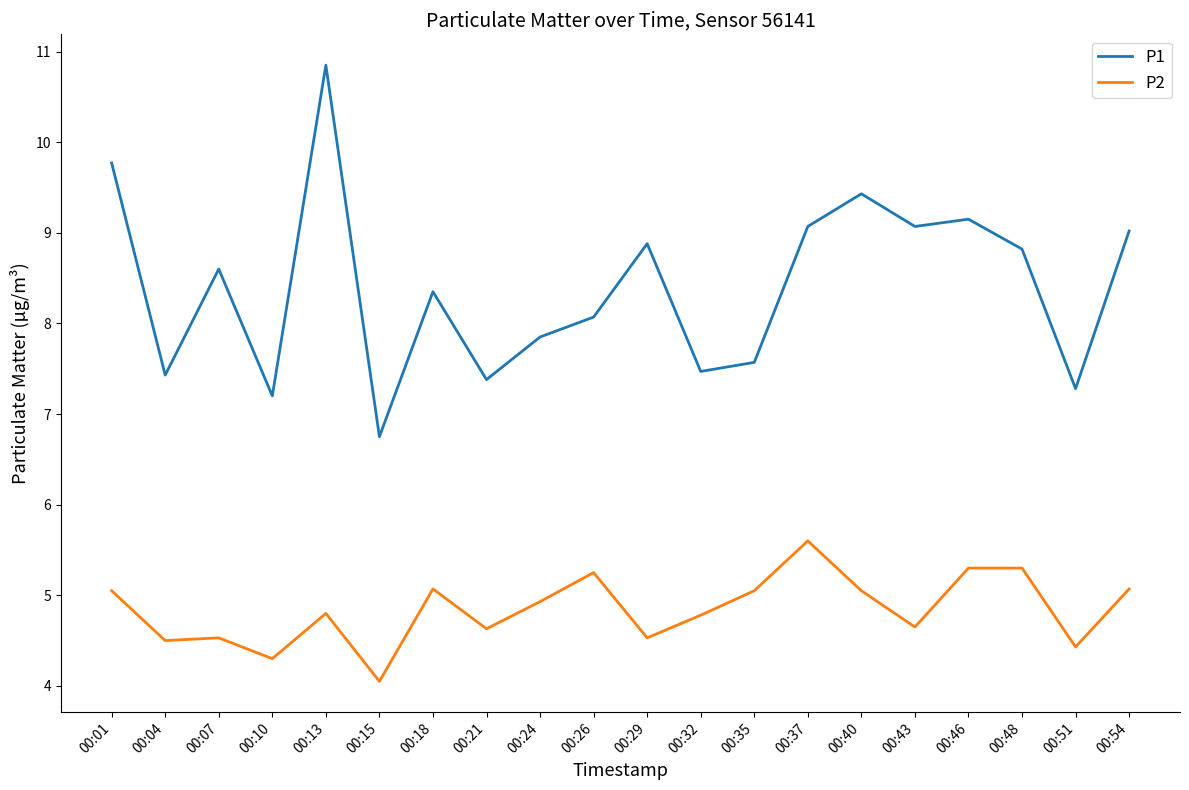

At which category is the sum across all series the highest?

00:13